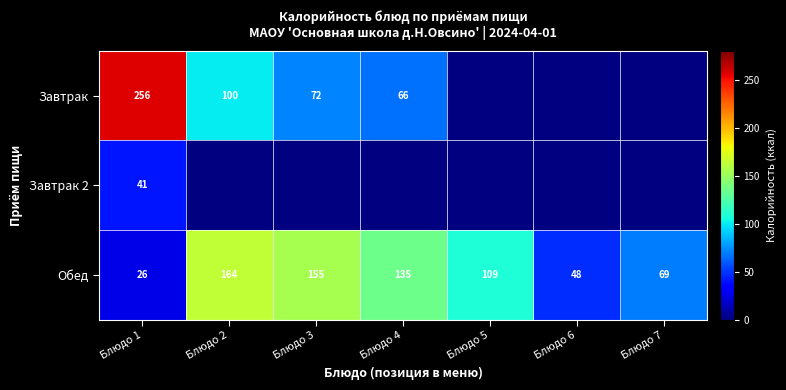

True or false: Обед has a value of 22.3 at Блюдо 6.

False